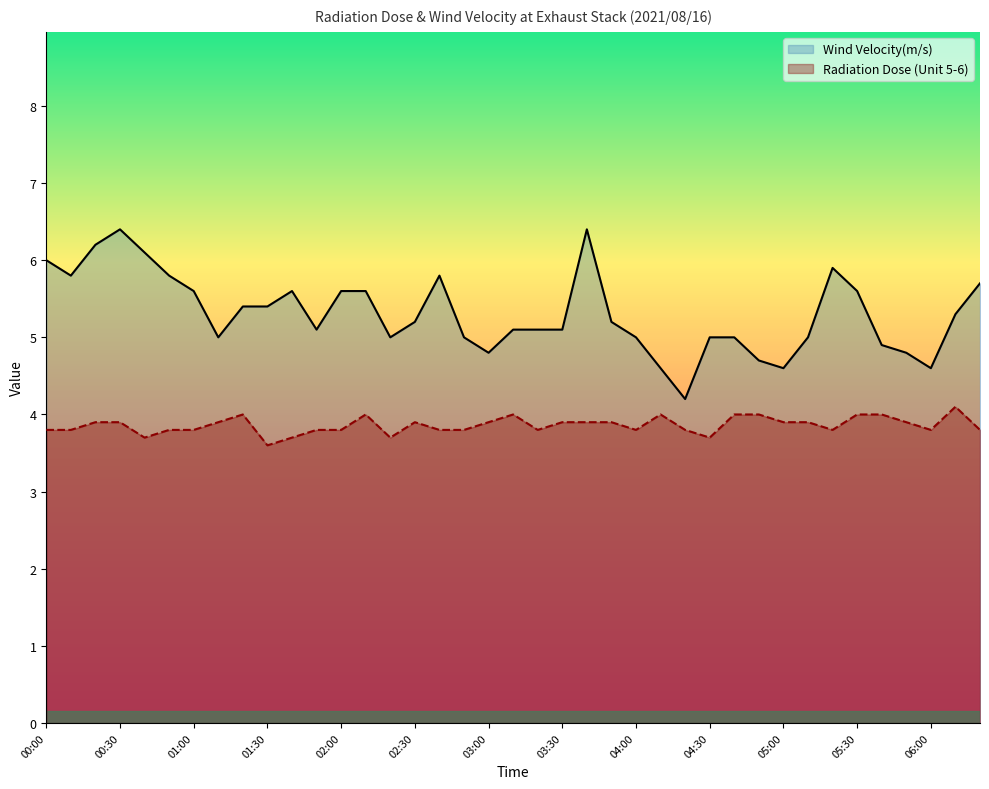

Reading left to right, extract all data points from this chart.

Wind Velocity(m/s): 00:00=6.0	00:10=5.8	00:20=6.2	00:30=6.4	00:40=6.1	00:50=5.8	01:00=5.6	01:10=5.0	01:20=5.4	01:30=5.4	01:40=5.6	01:50=5.1	02:00=5.6	02:10=5.6	02:20=5.0	02:30=5.2	02:40=5.8	02:50=5.0	03:00=4.8	03:10=5.1	03:20=5.1	03:30=5.1	03:40=6.4	03:50=5.2	04:00=5.0	04:10=4.6	04:20=4.2	04:30=5.0	04:40=5.0	04:50=4.7	05:00=4.6	05:10=5.0	05:20=5.9	05:30=5.6	05:40=4.9	05:50=4.8	06:00=4.6	06:10=5.3	06:20=5.7
Radiation Dose (Unit 5-6): 00:00=3.8	00:10=3.8	00:20=3.9	00:30=3.9	00:40=3.7	00:50=3.8	01:00=3.8	01:10=3.9	01:20=4.0	01:30=3.6	01:40=3.7	01:50=3.8	02:00=3.8	02:10=4.0	02:20=3.7	02:30=3.9	02:40=3.8	02:50=3.8	03:00=3.9	03:10=4.0	03:20=3.8	03:30=3.9	03:40=3.9	03:50=3.9	04:00=3.8	04:10=4.0	04:20=3.8	04:30=3.7	04:40=4.0	04:50=4.0	05:00=3.9	05:10=3.9	05:20=3.8	05:30=4.0	05:40=4.0	05:50=3.9	06:00=3.8	06:10=4.1	06:20=3.8